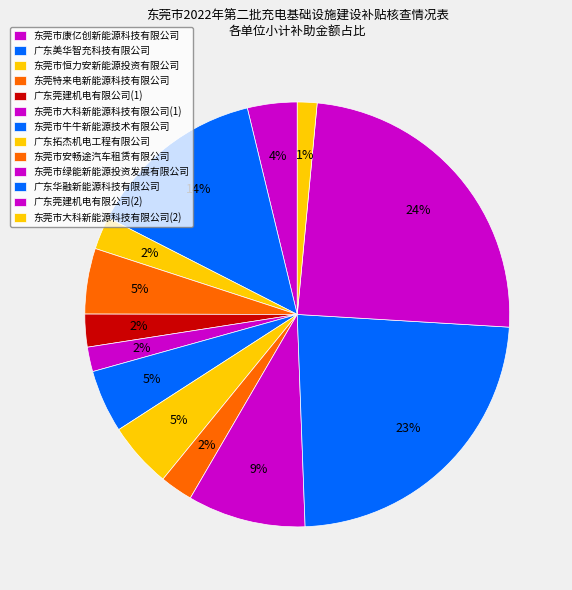

True or false: 广东拓杰机电工程有限公司 accounts for 1% of the total.

False